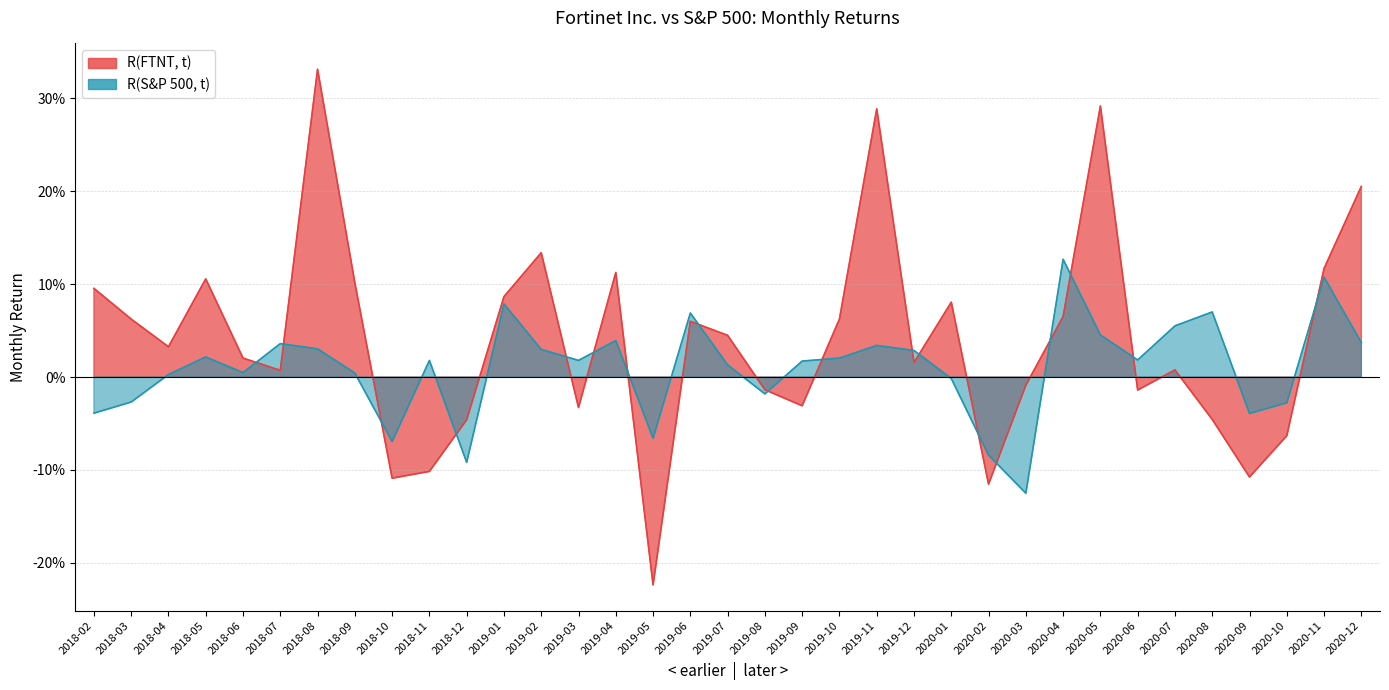

Is it true that R(S&P 500, t) equals 0.1 at 2020-08?

True